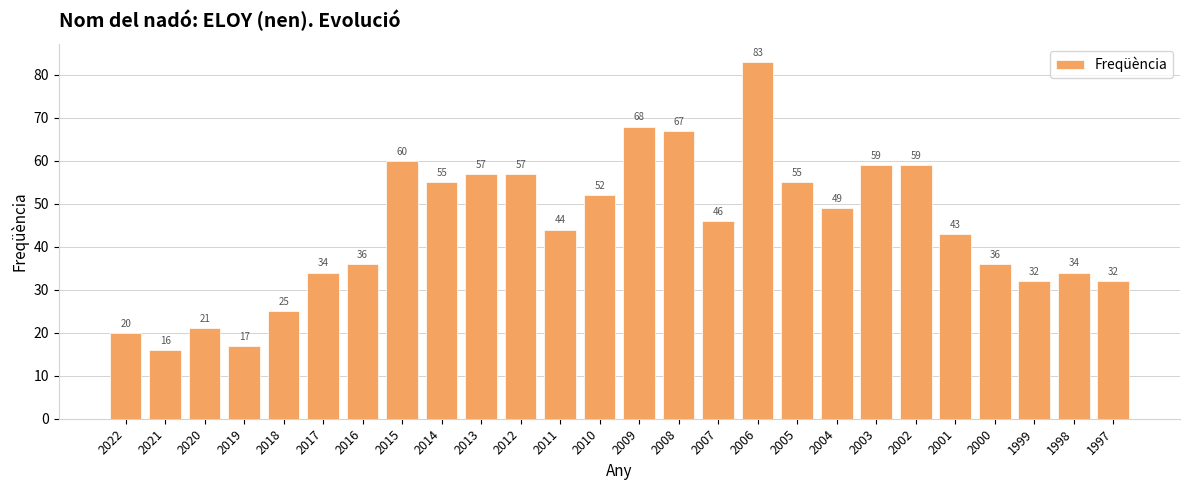

Which category has the highest value across all series?

2006